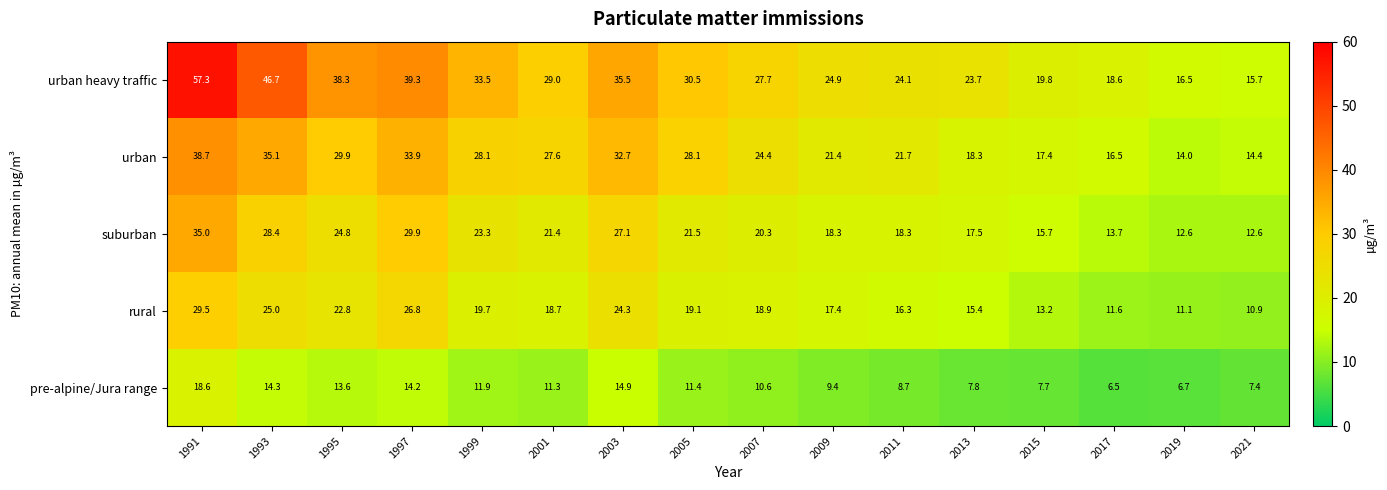

At which category does the chart reach its minimum across all series?

2017